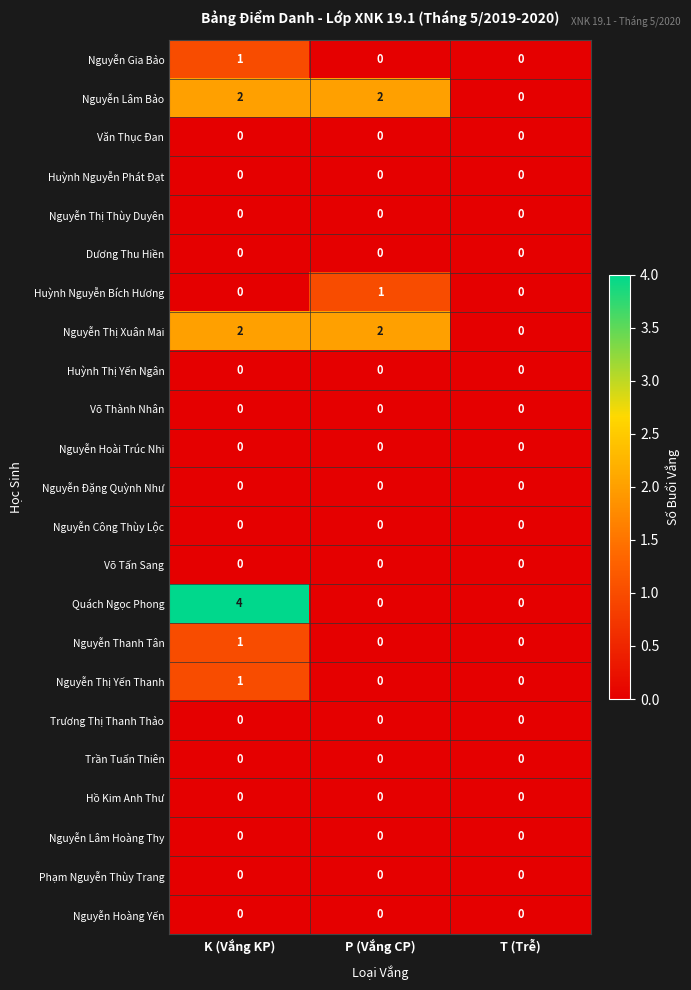

Which series changed the most between K (Vắng KP) and T (Trễ)?

Quách Ngọc Phong